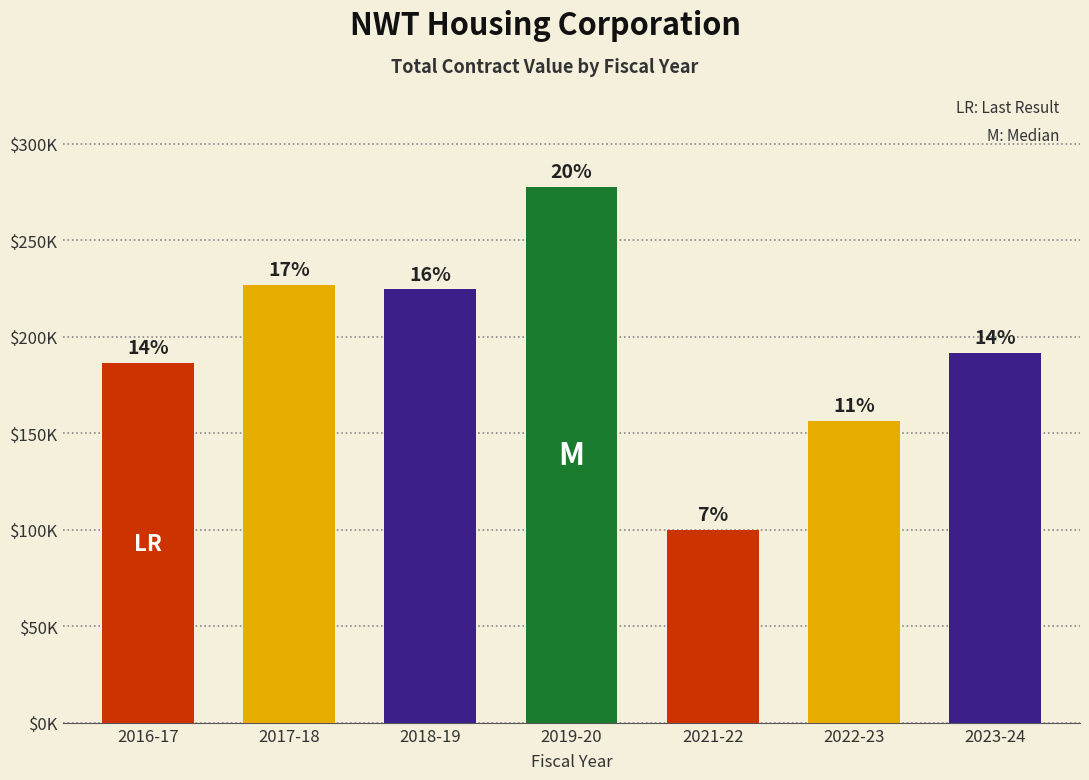

What is the smallest value displayed?

100000.0